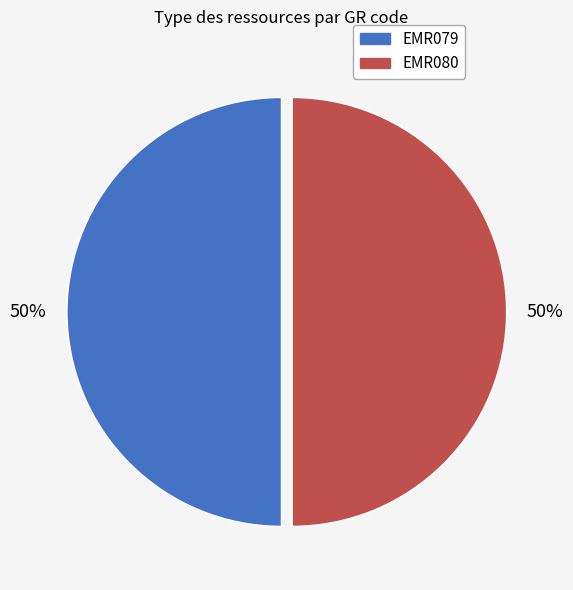

To the nearest percent, what portion does EMR079 represent?

50%